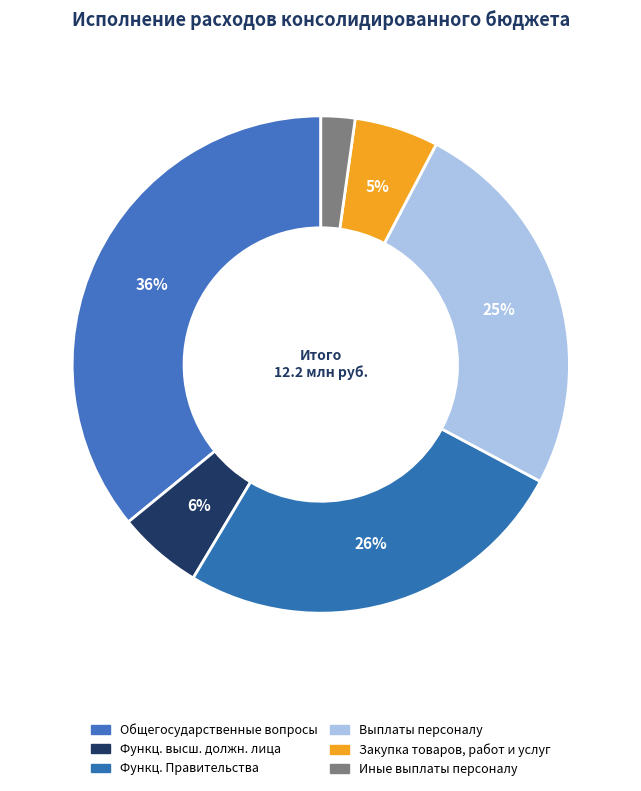

Which slice is the largest?

Общегосударственные вопросы